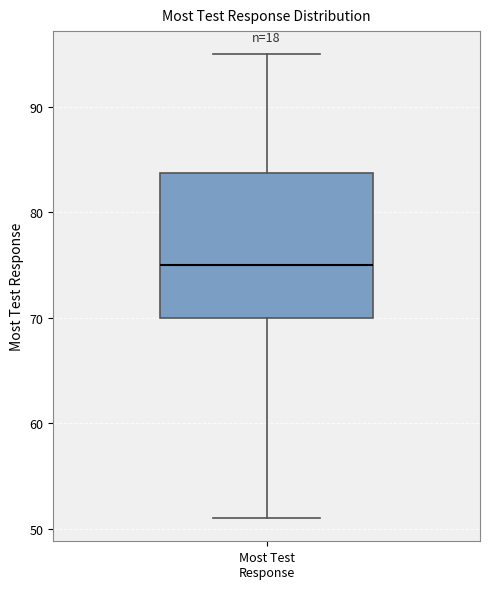

Where does the upper whisker of the box for Most Test Response end on the y-axis? The values are not printed on the chart, so give them approximately, as read against the axis.

95